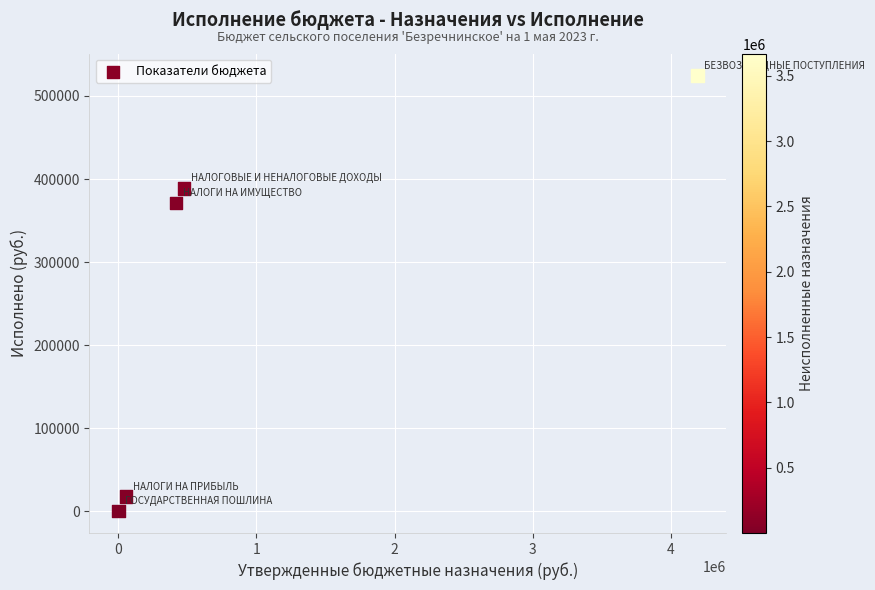

What Y value in the scatter plot is closest to 262316?

371212.6